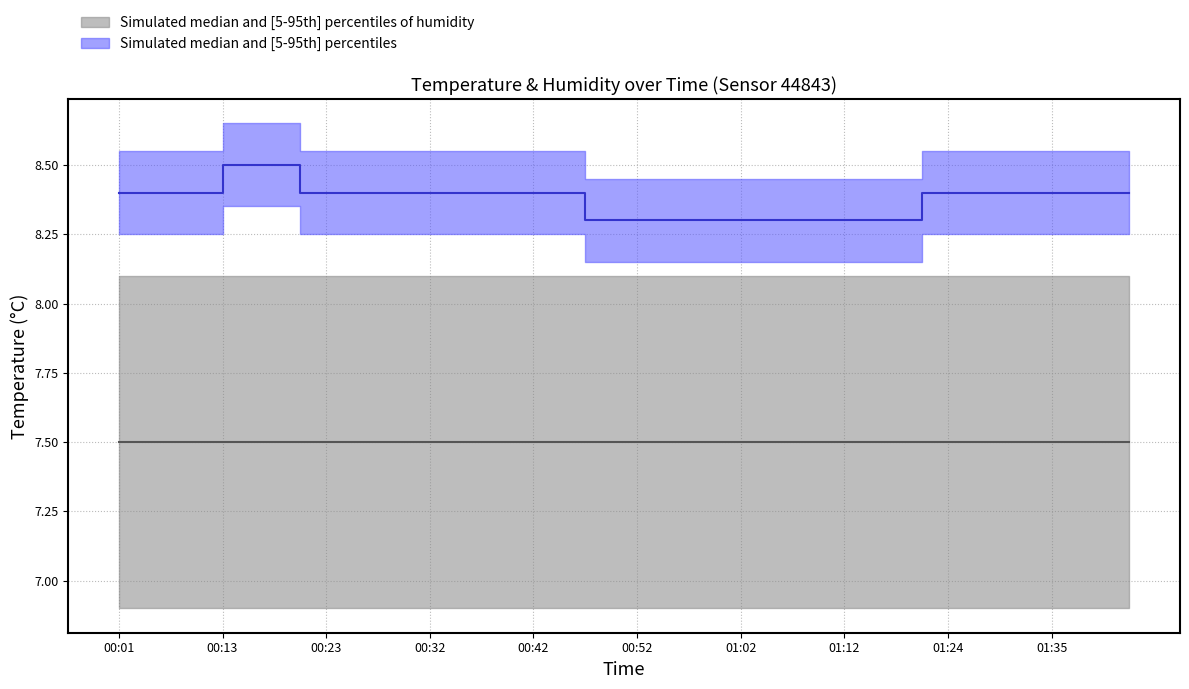

Does the chart display data point markers on the line(s)?

No